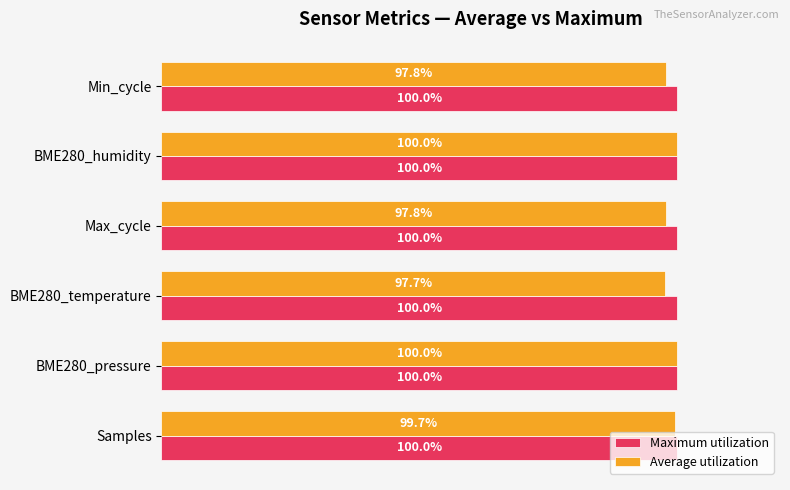

Which label corresponds to the smallest value in the chart?

BME280_temperature